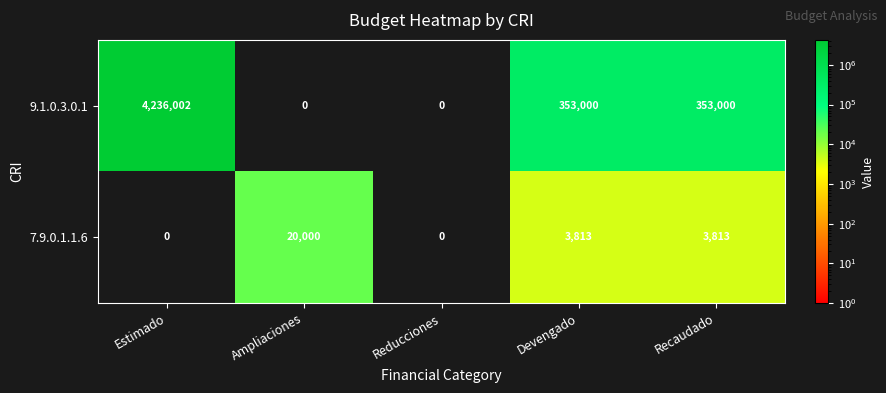

Reading left to right, transcribe all the data shown in this chart.

9.1.0.3.0.1: 4236002	0	0	353000	353000
7.9.0.1.1.6: 0	20000	0	3813	3813